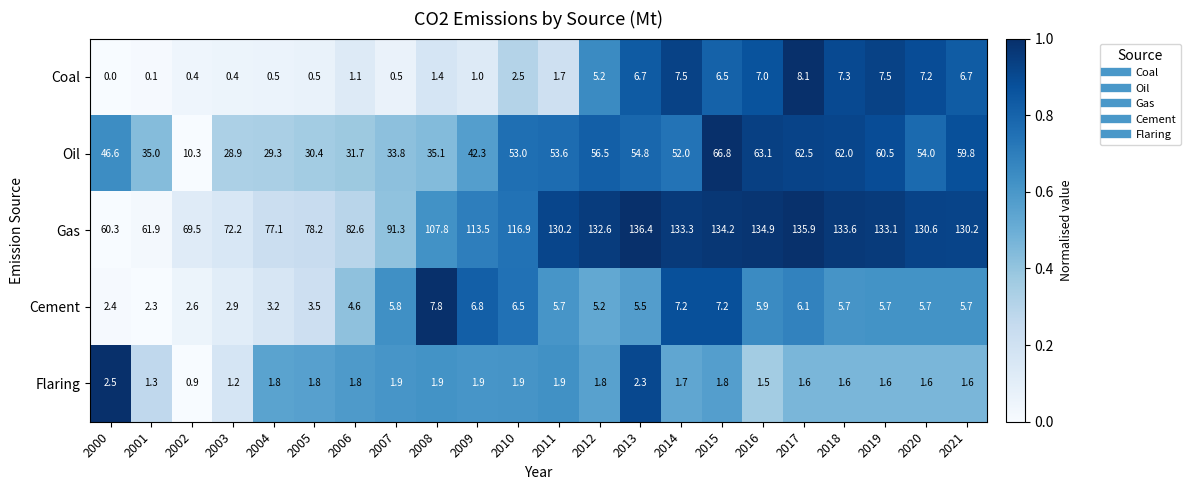

True or false: Flaring has a value of 1.8 at 2004.

True